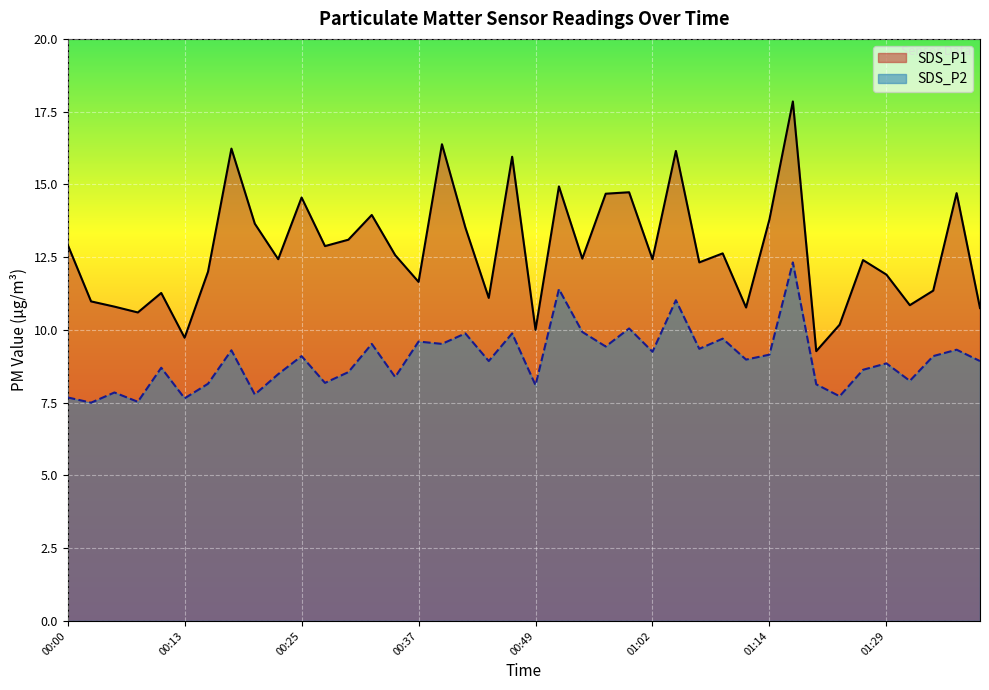

At how many categories does at least one series exceed 9?

40